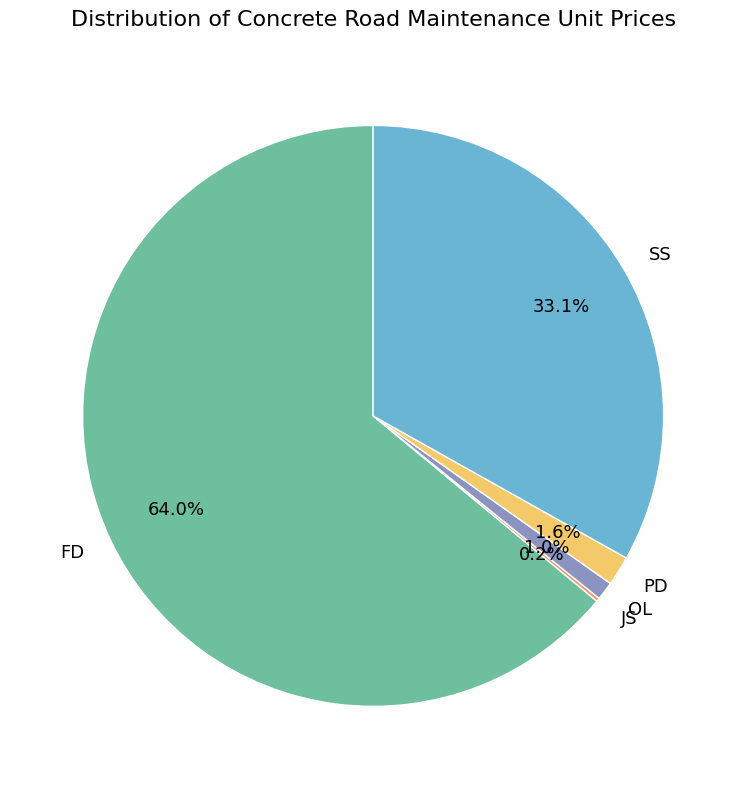

What percentage is the OL slice, to the nearest percent?

1%